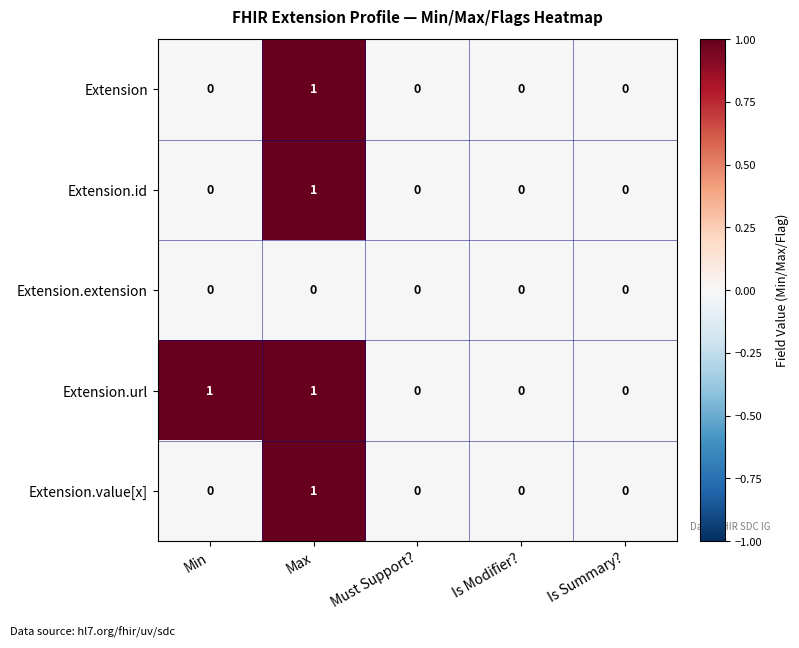

The value of Extension.value[x] at Is Summary? is 0. True or false?

True